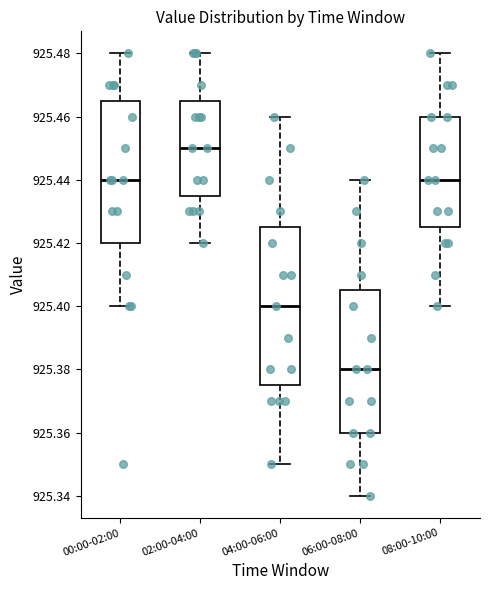

Reading left to right, read every box against the y-axis: the position of its median line, the range the box covers, and the ends of its whiskers. The values are not printed on the chart, so give them approximately, as read against the axis.

00:00-02:00: median 925.440, box 925.420 to 925.466, whiskers 925.400 to 925.480
02:00-04:00: median 925.450, box 925.436 to 925.466, whiskers 925.420 to 925.480
04:00-06:00: median 925.400, box 925.376 to 925.426, whiskers 925.350 to 925.460
06:00-08:00: median 925.380, box 925.360 to 925.406, whiskers 925.340 to 925.440
08:00-10:00: median 925.440, box 925.426 to 925.460, whiskers 925.400 to 925.480